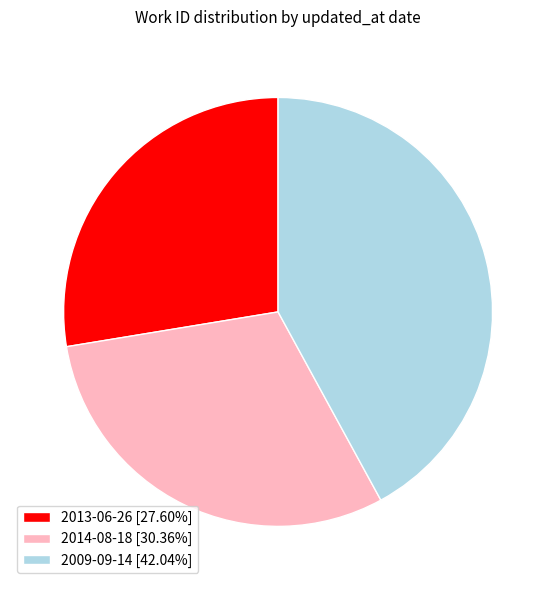

True or false: 2014-08-18 accounts for 30% of the total.

True